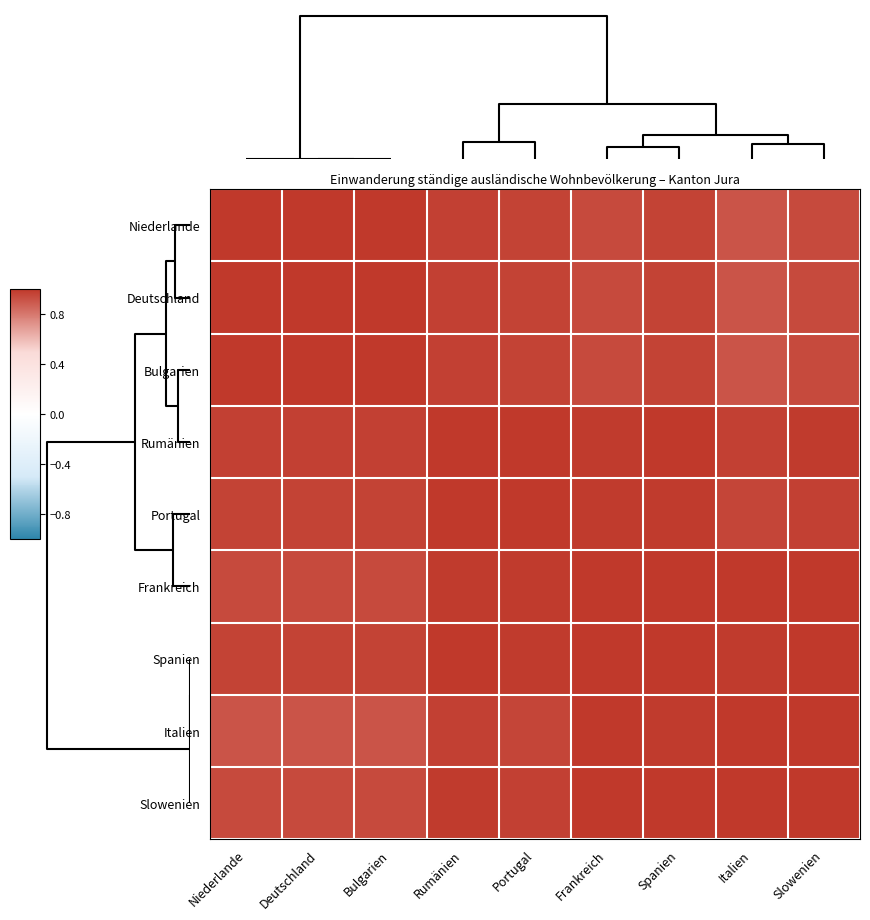

Rank the series at Slowenien from highest to lowest value.

Slowenien, Frankreich, Italien, Spanien, Rumänien, Portugal, Niederlande, Deutschland, Bulgarien